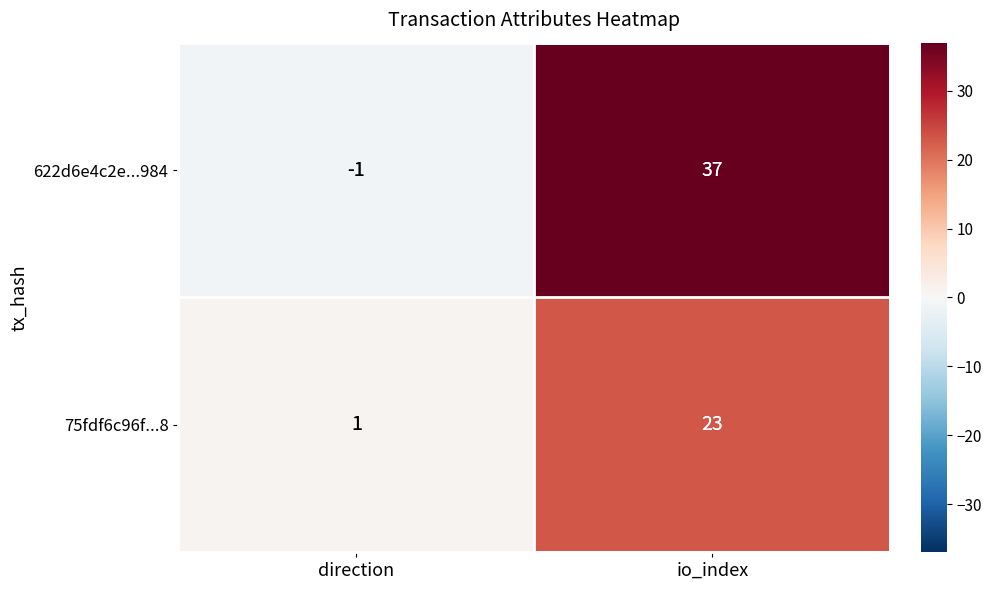

The value of 622d6e4c2e...984 at io_index is 48. True or false?

False